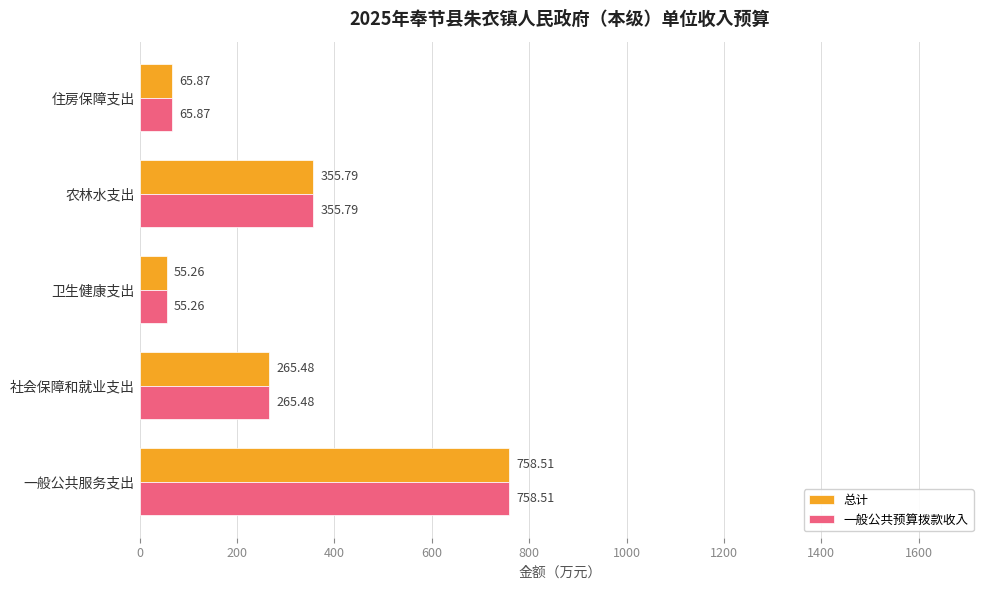

Where is 一般公共预算拨款收入 nearest to the value 406?

农林水支出